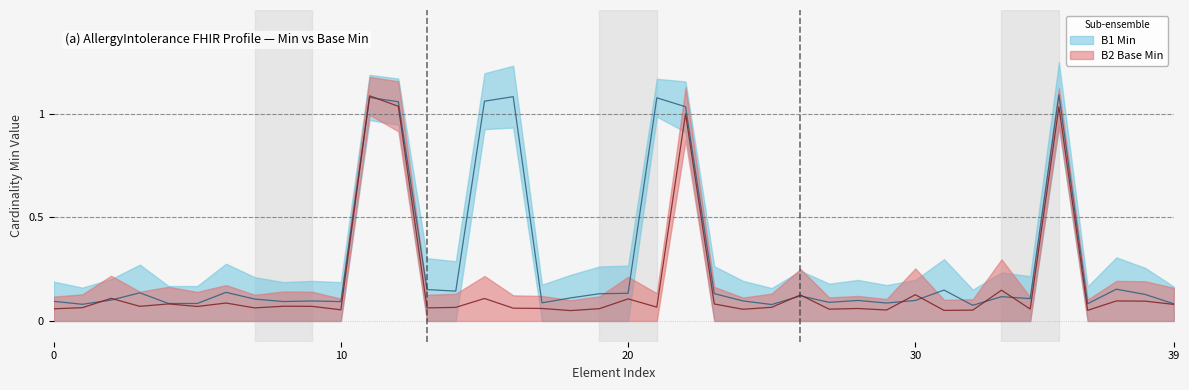

How many lines are shown in the chart?

2